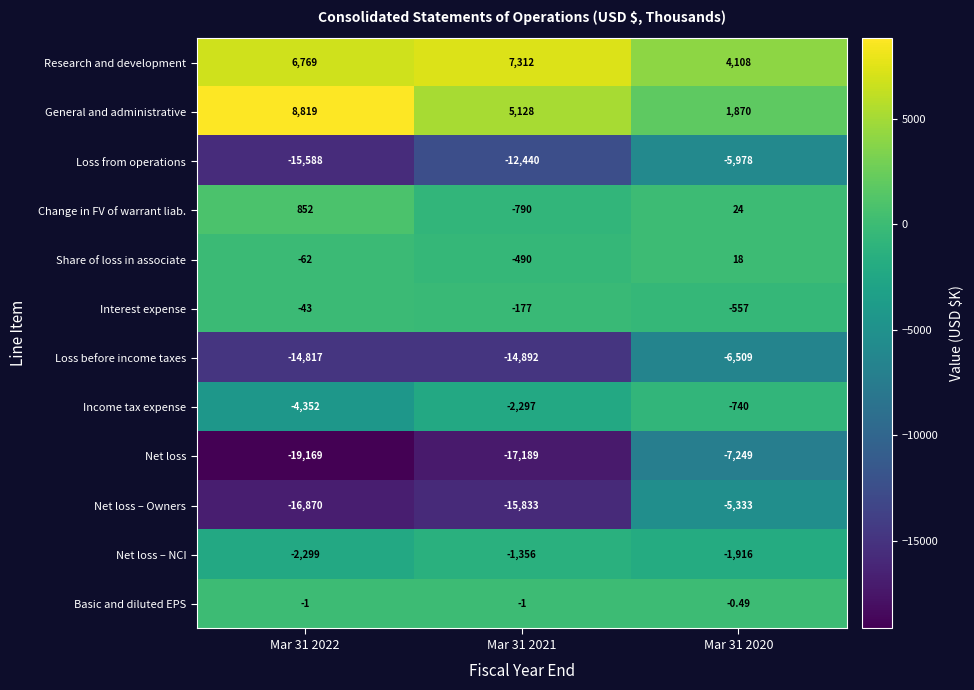

What is the difference between the highest and lowest values at Mar 31 2022?

27988.0